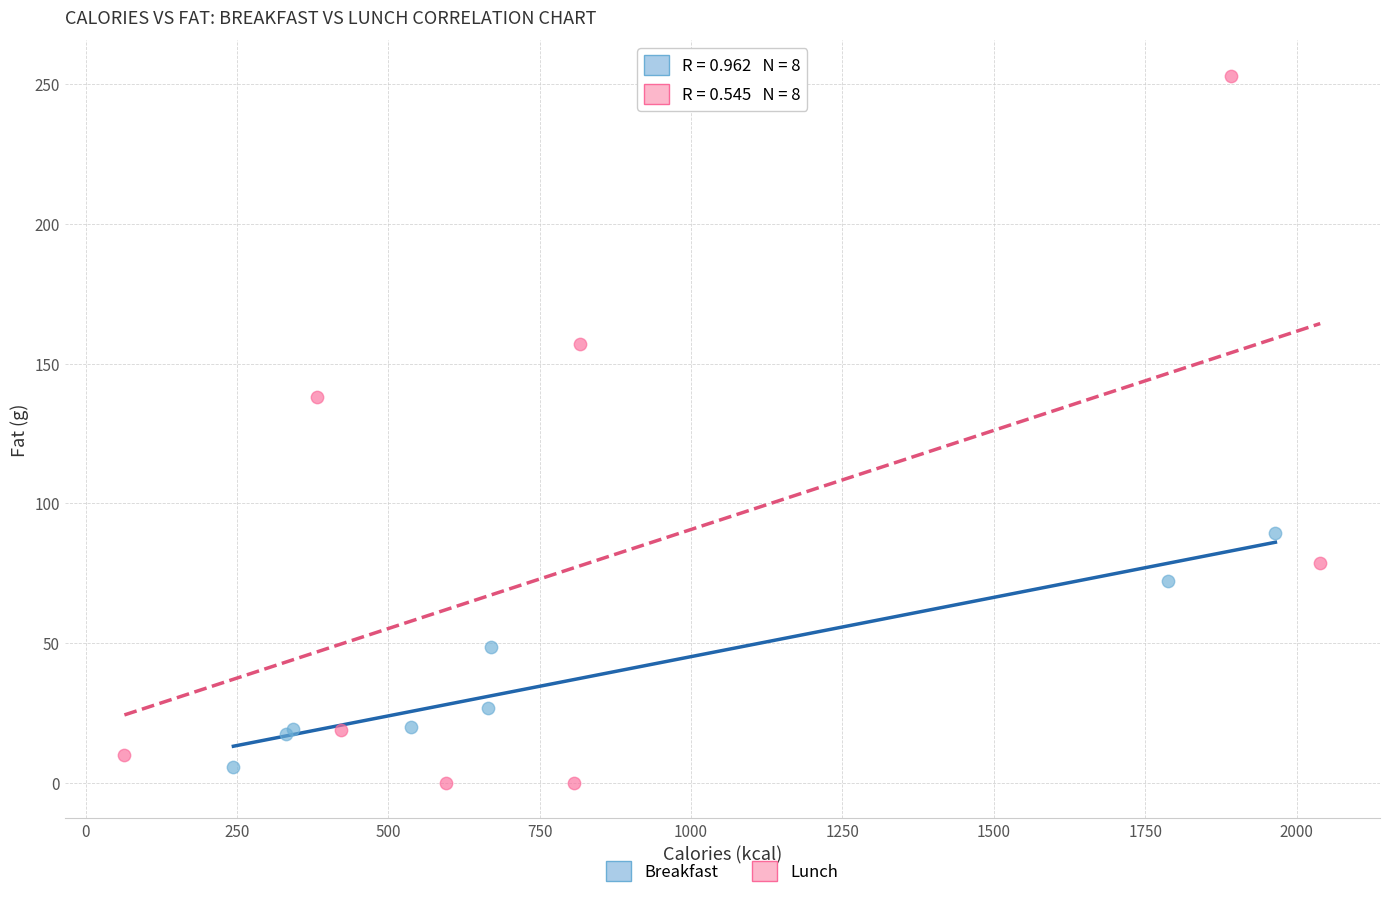

Which series contains the highest Y value?

Lunch